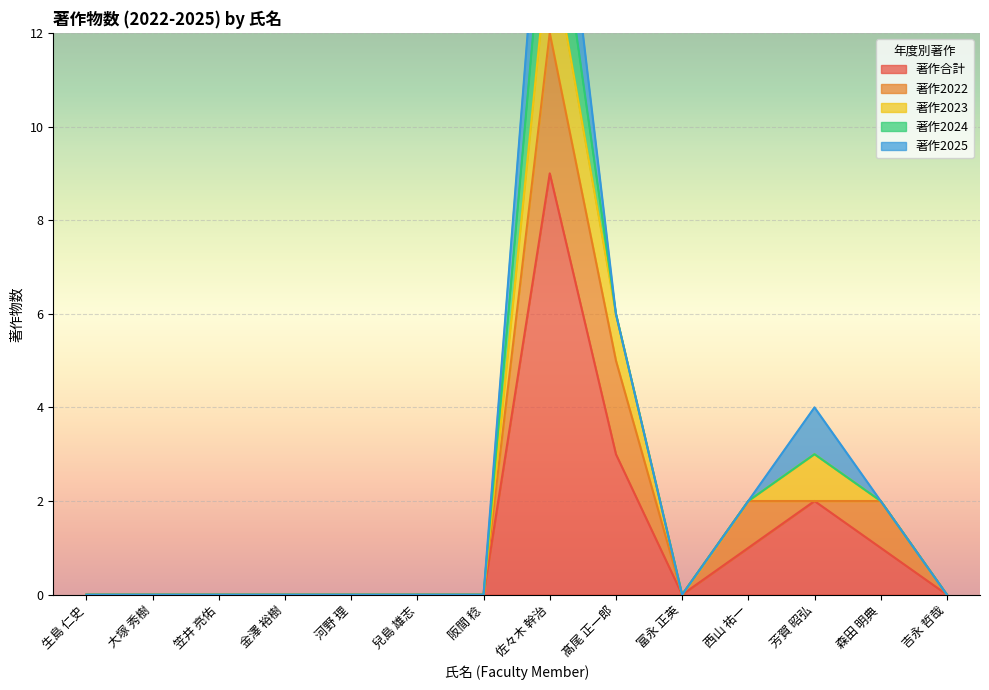

Which series has the largest range (max minus min)?

著作合計